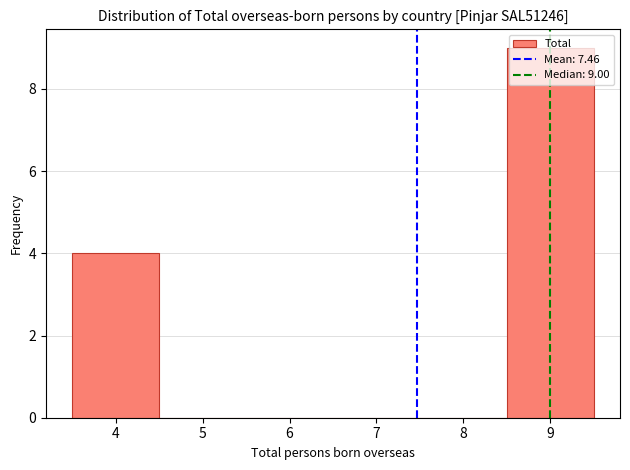

Which range on the x-axis has the tallest bar?

8.5 to 9.5